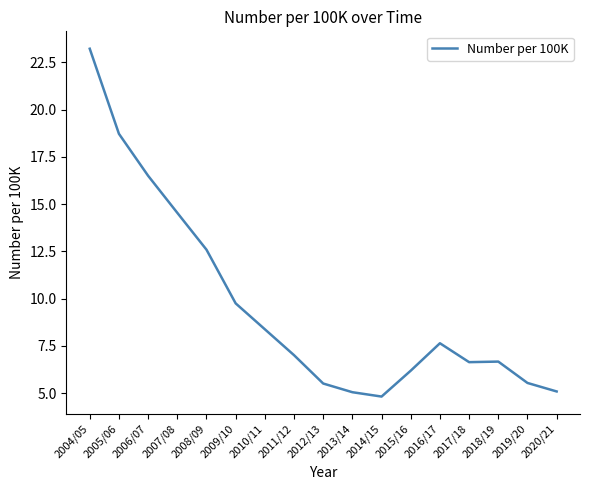

What is the approximate value at 2014/15?

4.8